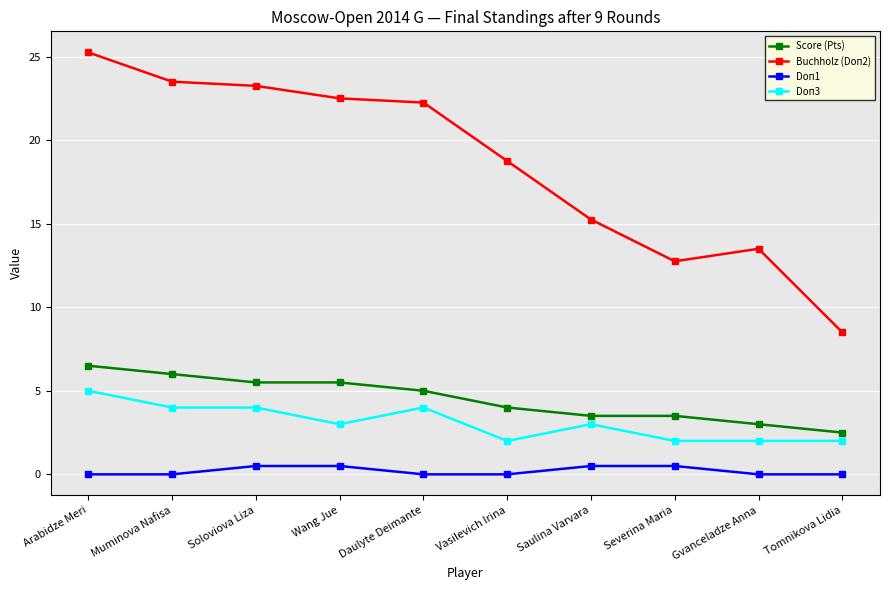

True or false: Doп3 has a value of 2.0 at Vasilevich Irina.

True